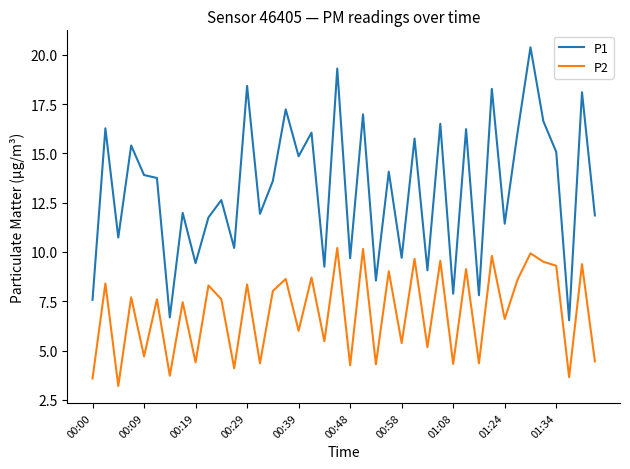

Which series has the widest spread of values?

P1